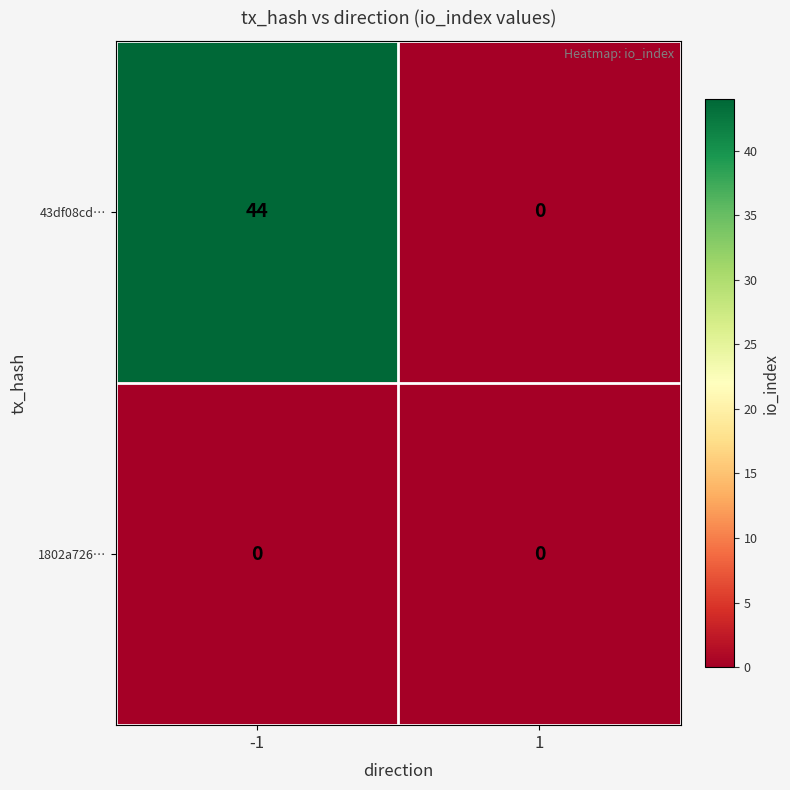

At which category is the sum across all series the highest?

-1